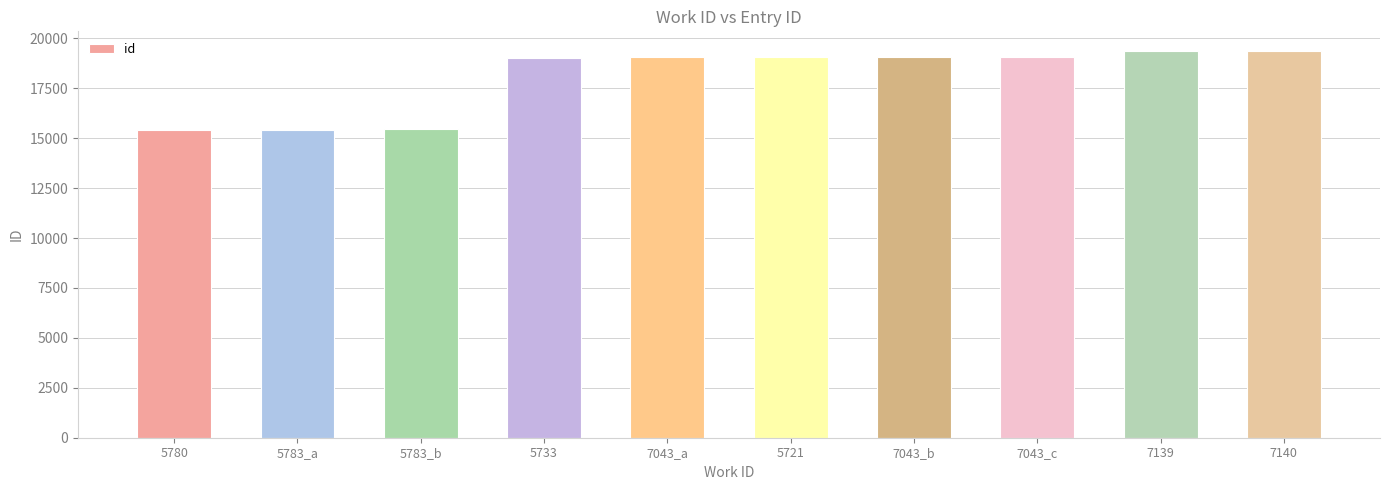

What is the label of the 6th bar from the right?

7043_a